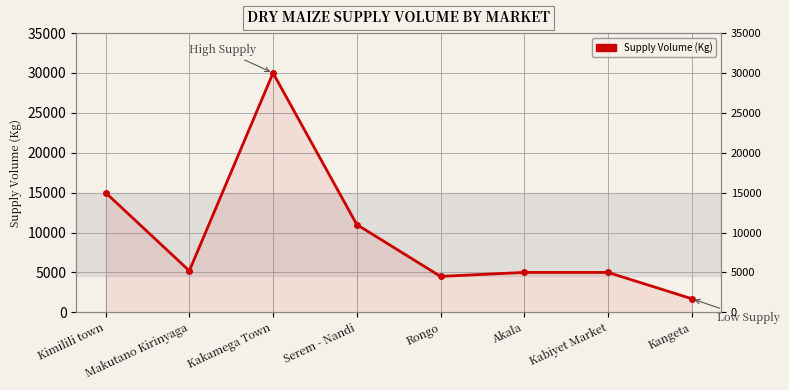

Reading left to right, transcribe all the data shown in this chart.

15000	5200	30000	11000	4500	5000	5000	1700